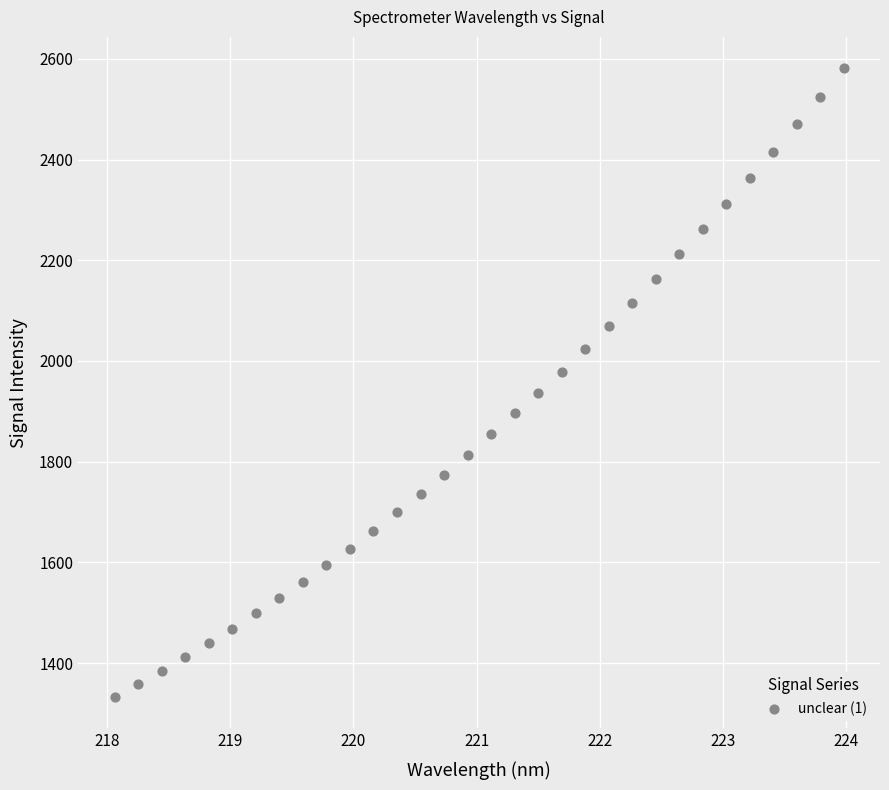

What is the range of Y values (max minus min)?

1248.7